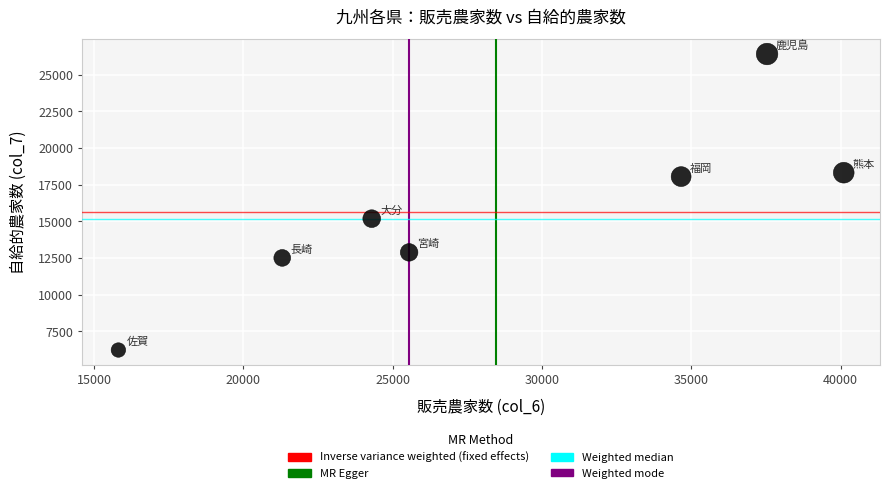

What is the average Y value?

15647